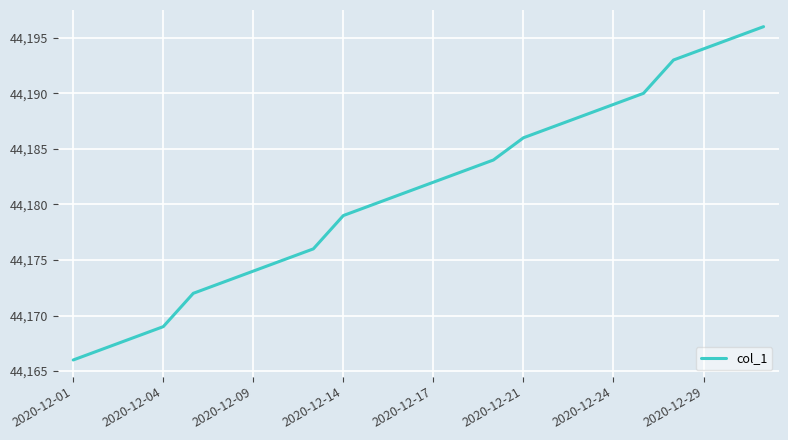

What is the smallest value displayed?

44166